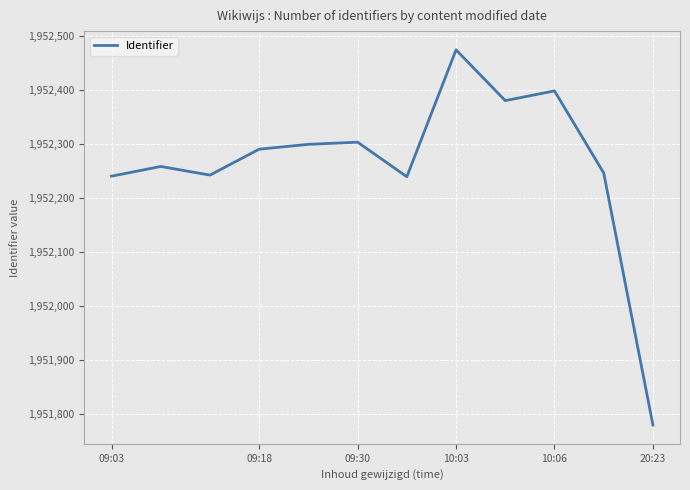

What is the smallest value displayed?

1951780